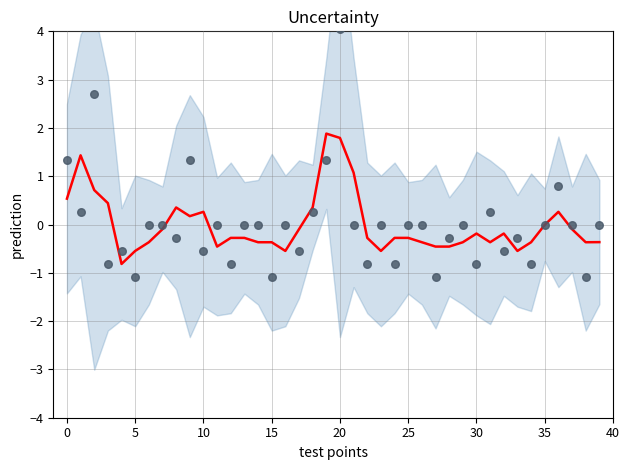

At how many categories does at least one series exceed 0?

13